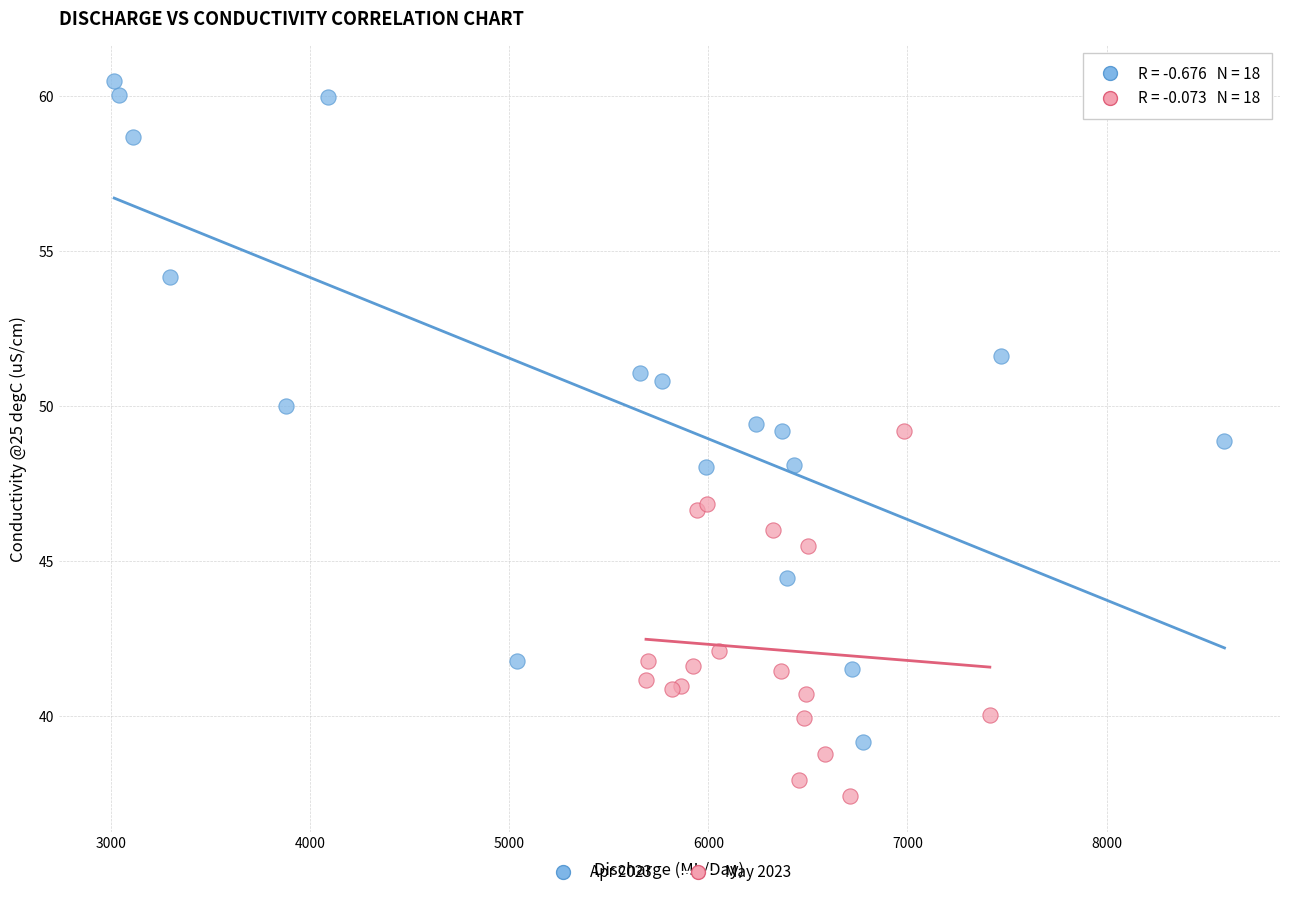

Which series reaches the minimum Y coordinate?

May 2023